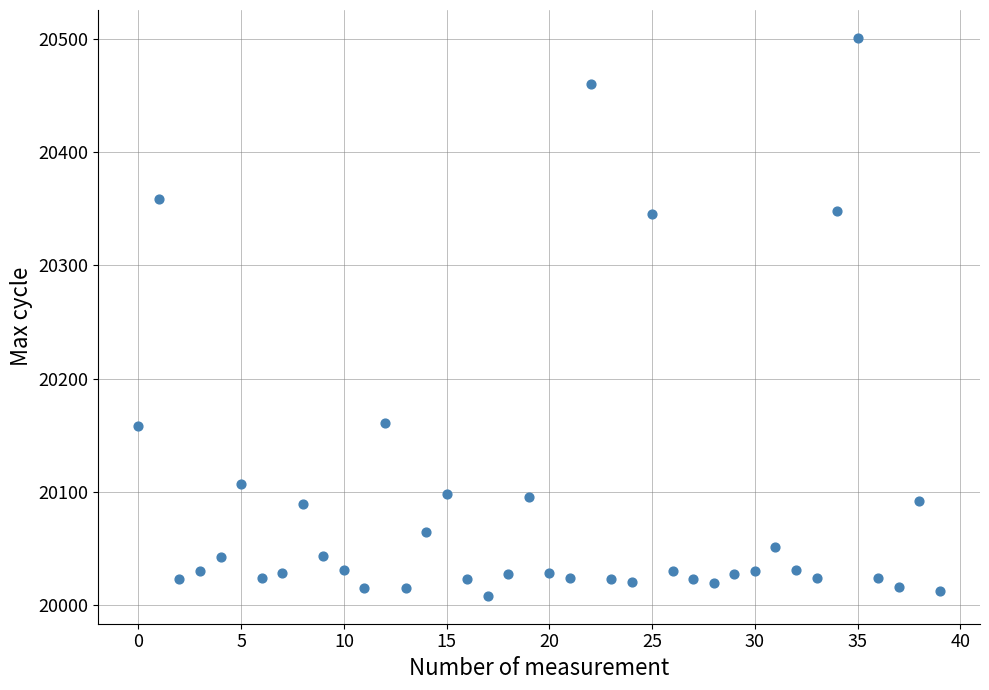

How many data points are displayed?

40